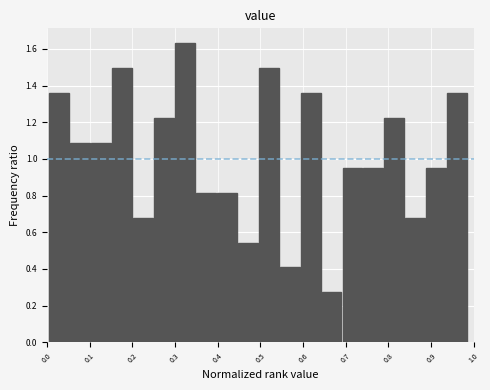

What is the height of the bar covering 0.05 to 0.10 on the x-axis? Neither the bar edges nor the heights are printed on the chart, so give them approximately, as read against the axes.

1.08